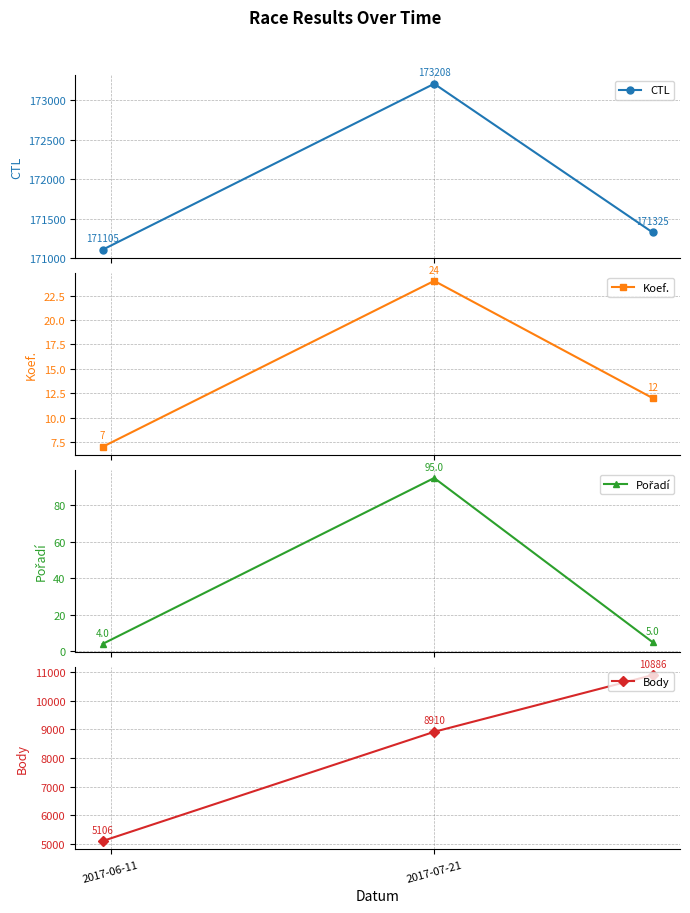

How many data points in Body are less than 8910?

1